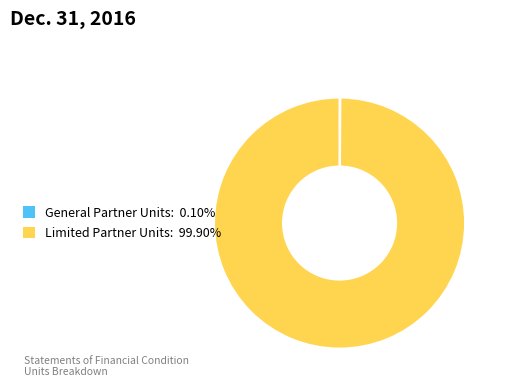

Does Limited Partner Units: 99.90% represent more than half of the total?

Yes